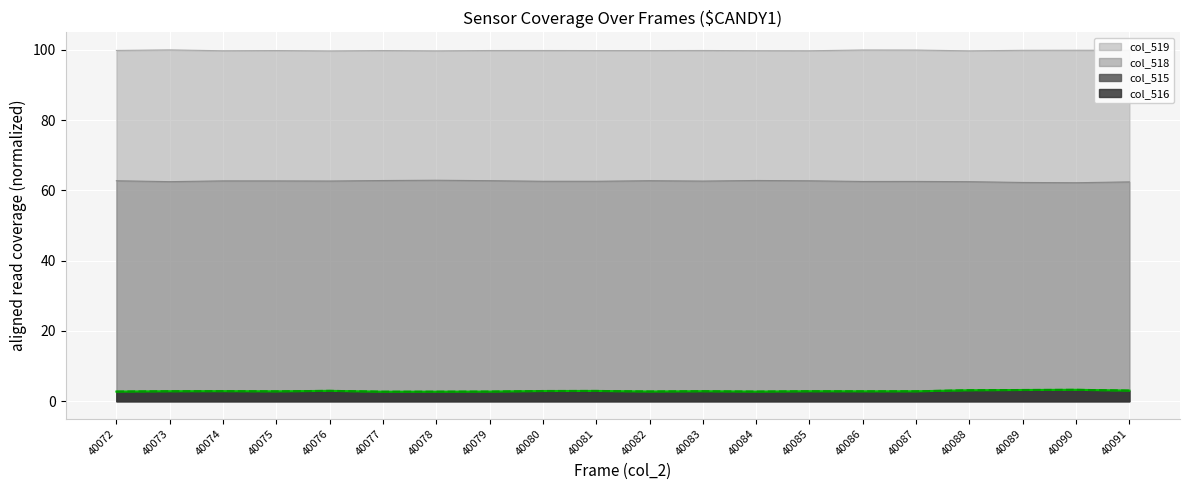

How many interior local peaks does the col_515 line series have?

6